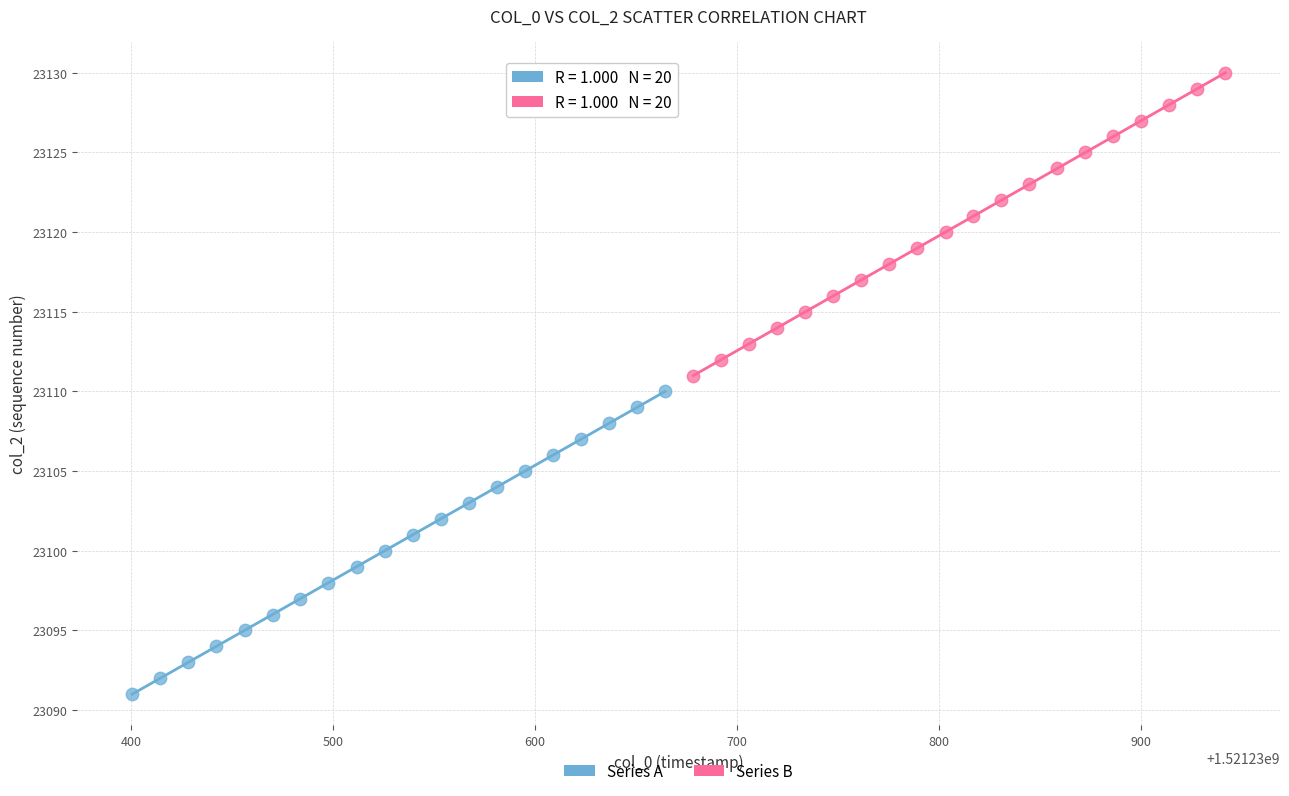

Which series reaches the maximum Y coordinate?

Series B